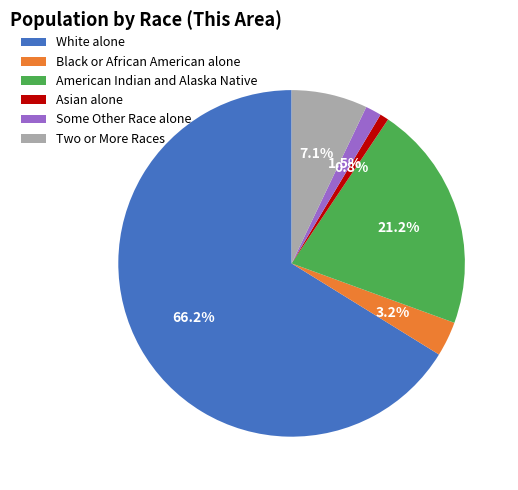

Between White alone and Some Other Race alone, which is larger?

White alone